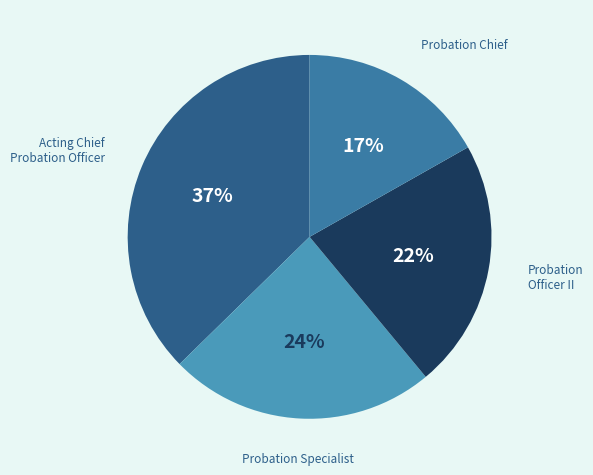

What is the largest slice in the pie chart?

Acting Chief Probation Officer